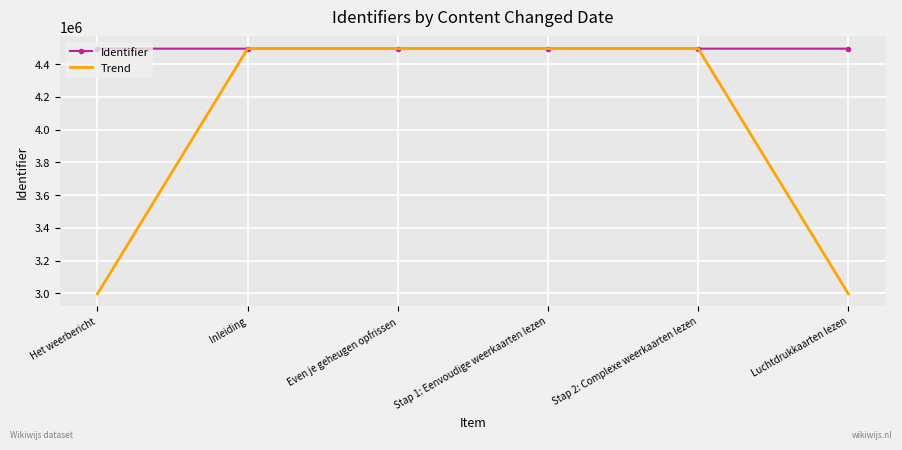

What are all the series names shown in the legend?

Identifier, Trend